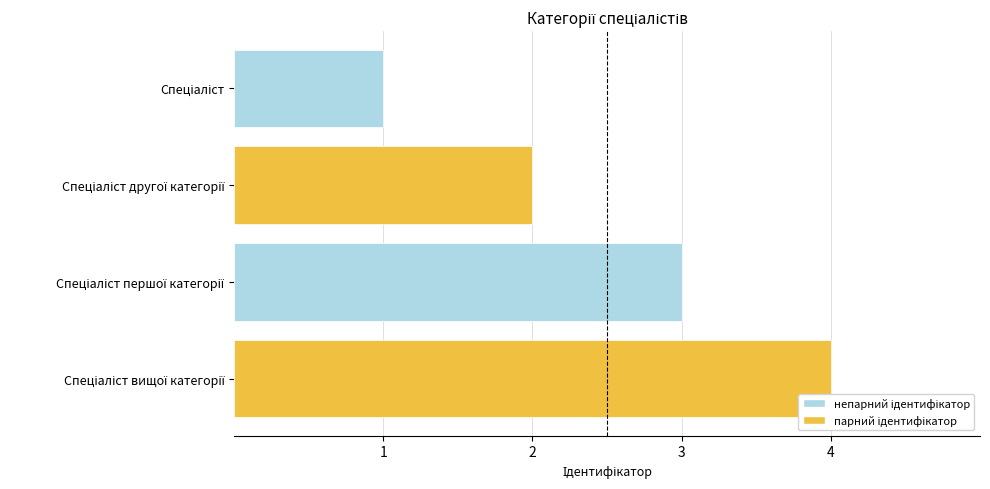

What is the greatest value displayed?

4